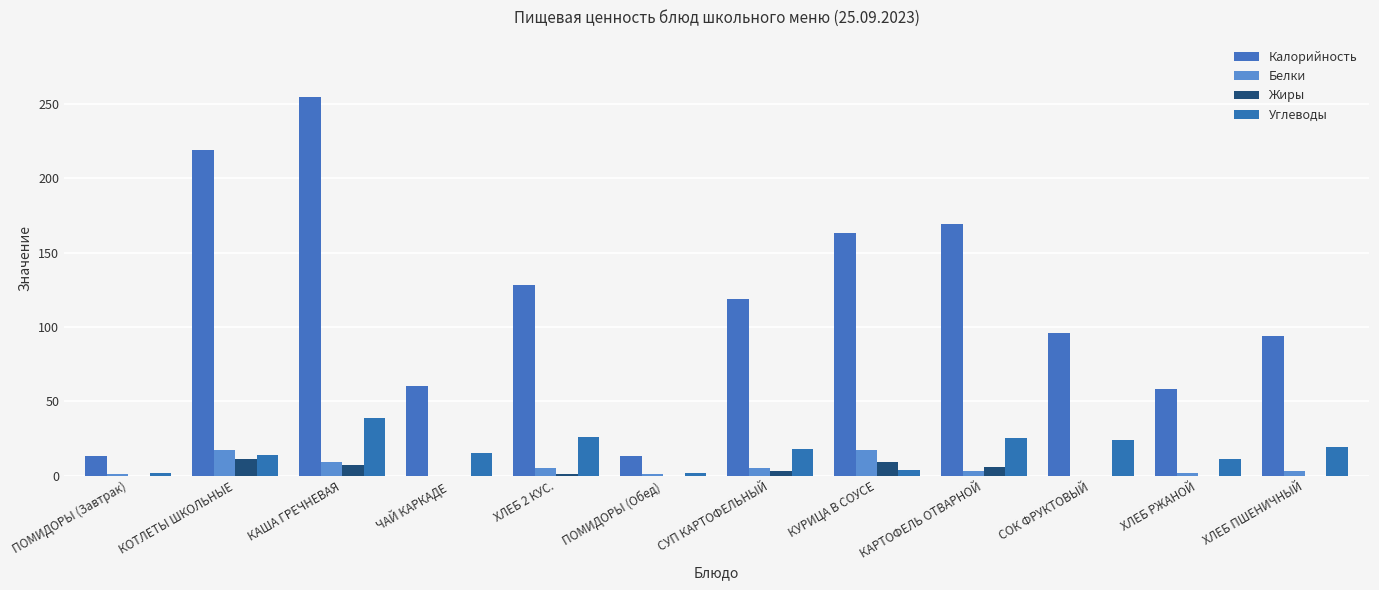

The value of Белки at ХЛЕБ ПШЕНИЧНЫЙ is 4. True or false?

False